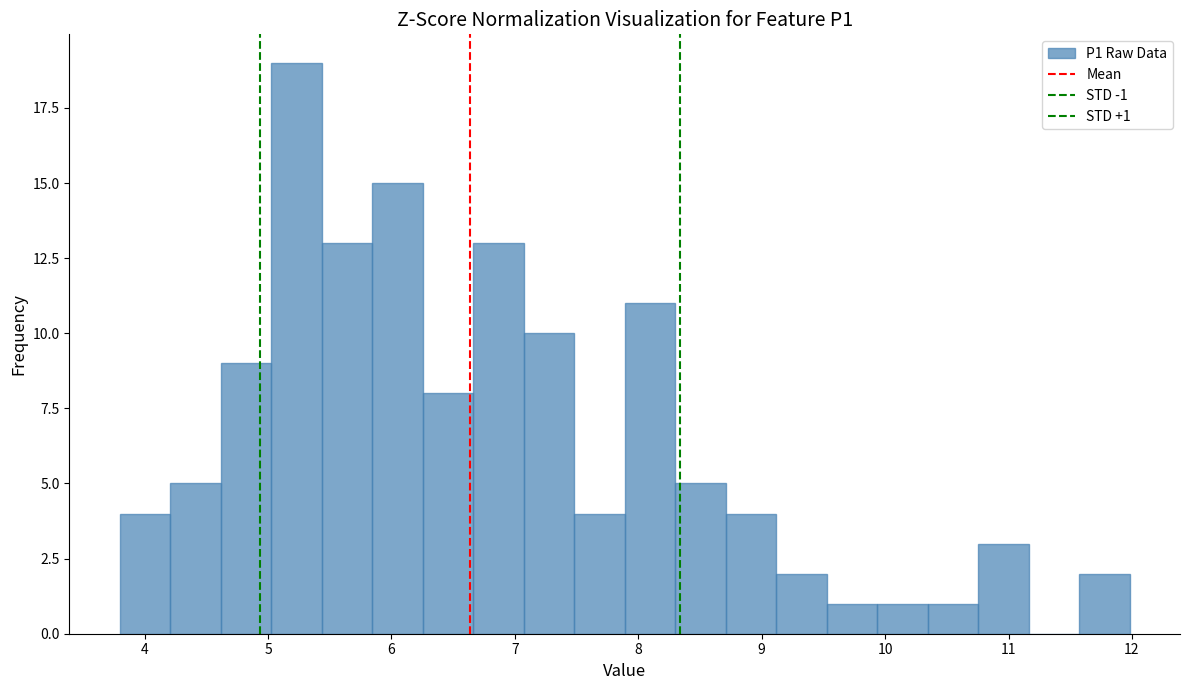

Over which range of the x-axis is the bar tallest?

5.0 to 5.4